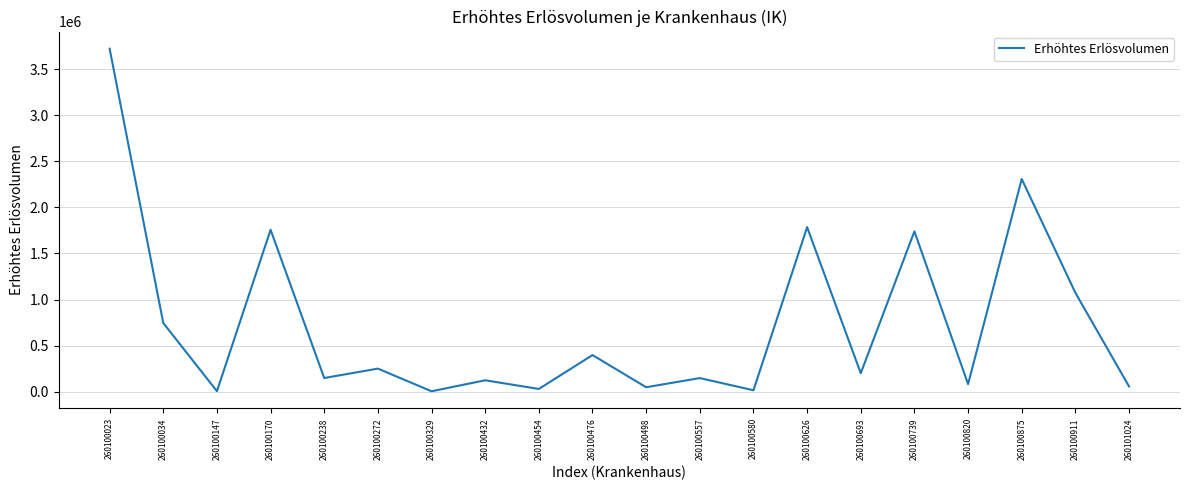

Which label corresponds to the largest value in the chart?

260100023